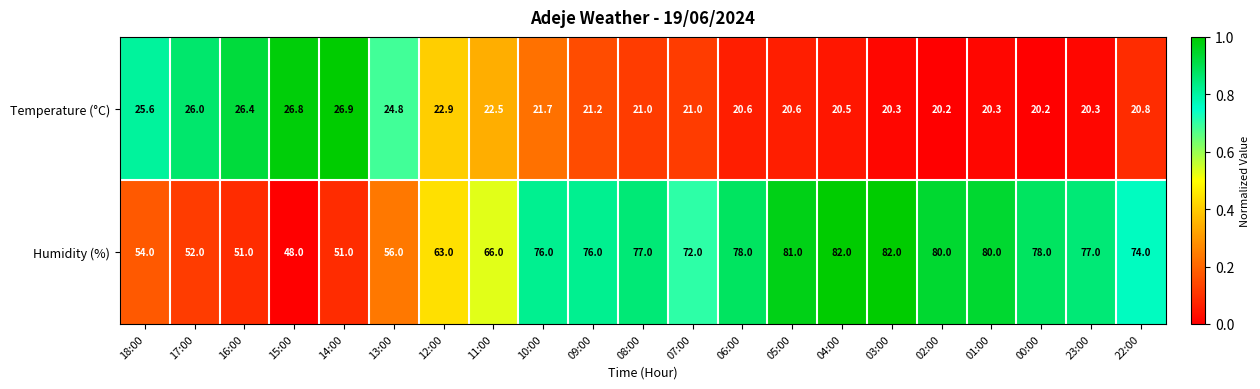

How many values in the Temperature (°C) series are below 21?

9